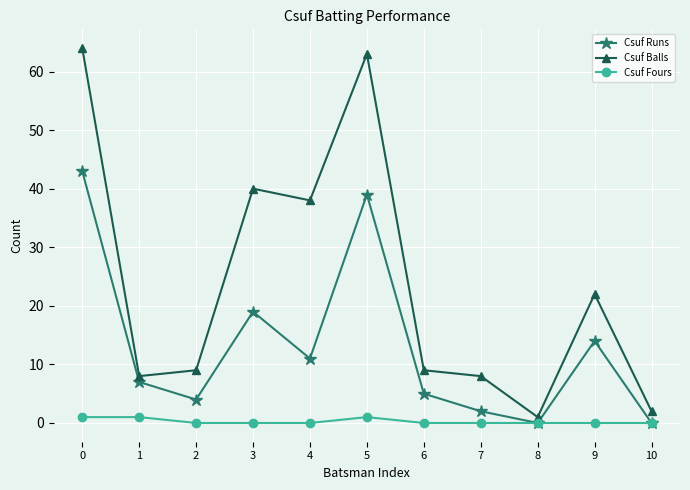

True or false: Csuf Runs has a value of 14 at 9.

True